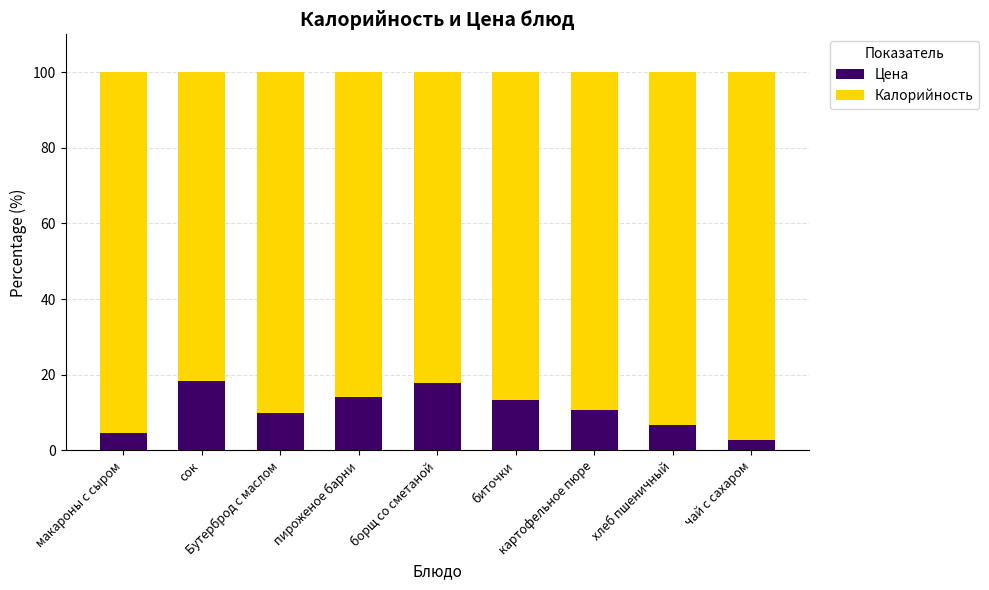

What is the average value of the Цена series?

10.9